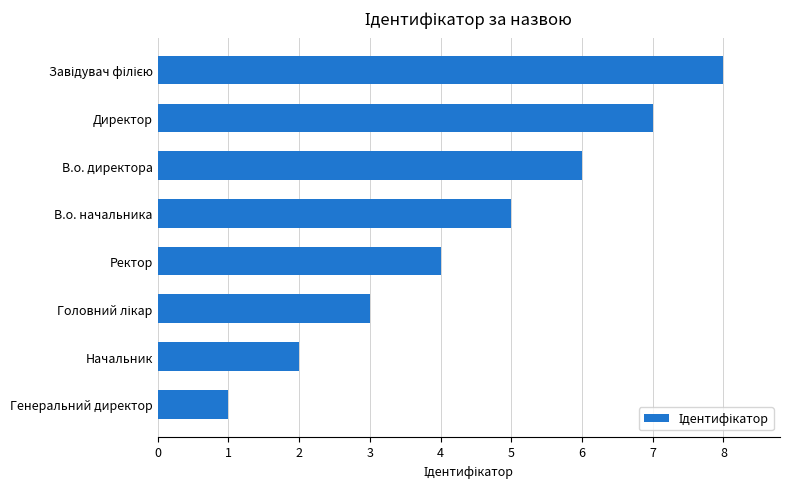

Count the values in the range 3 to 7.

5